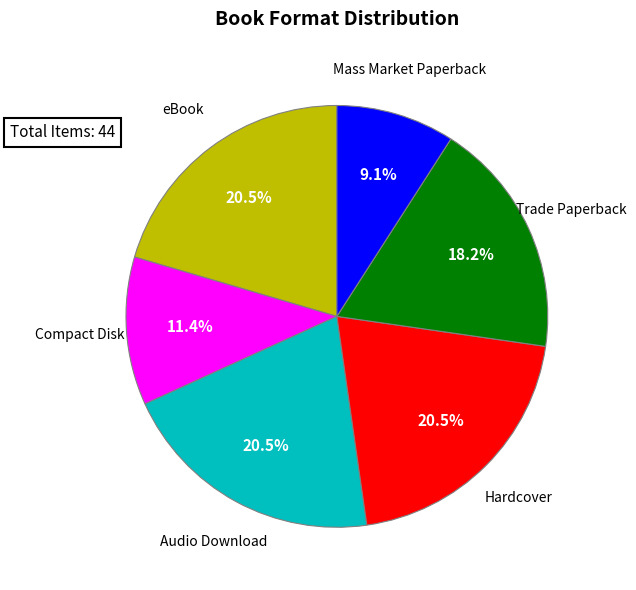

Approximately how many times larger is the value at Trade Paperback compared to Hardcover?

0.9